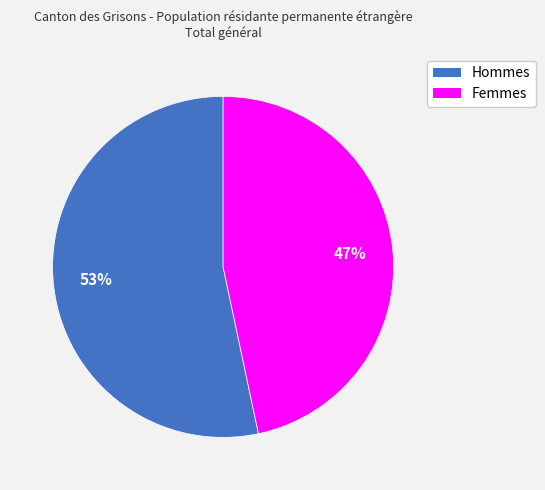

Which category has the smallest portion of the pie?

Femmes